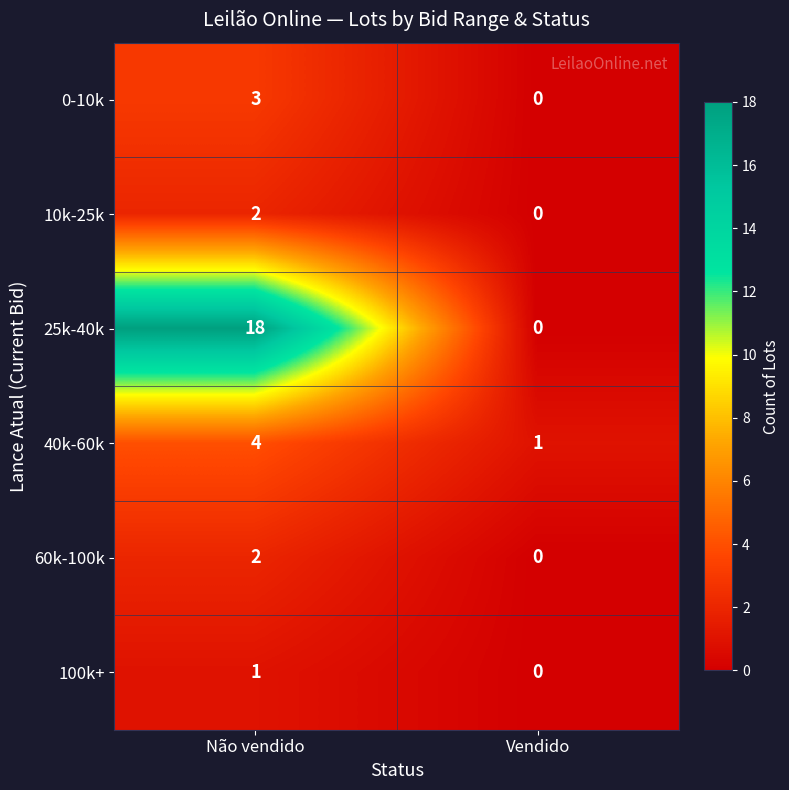

What is the sum of all 25k-40k values?

18